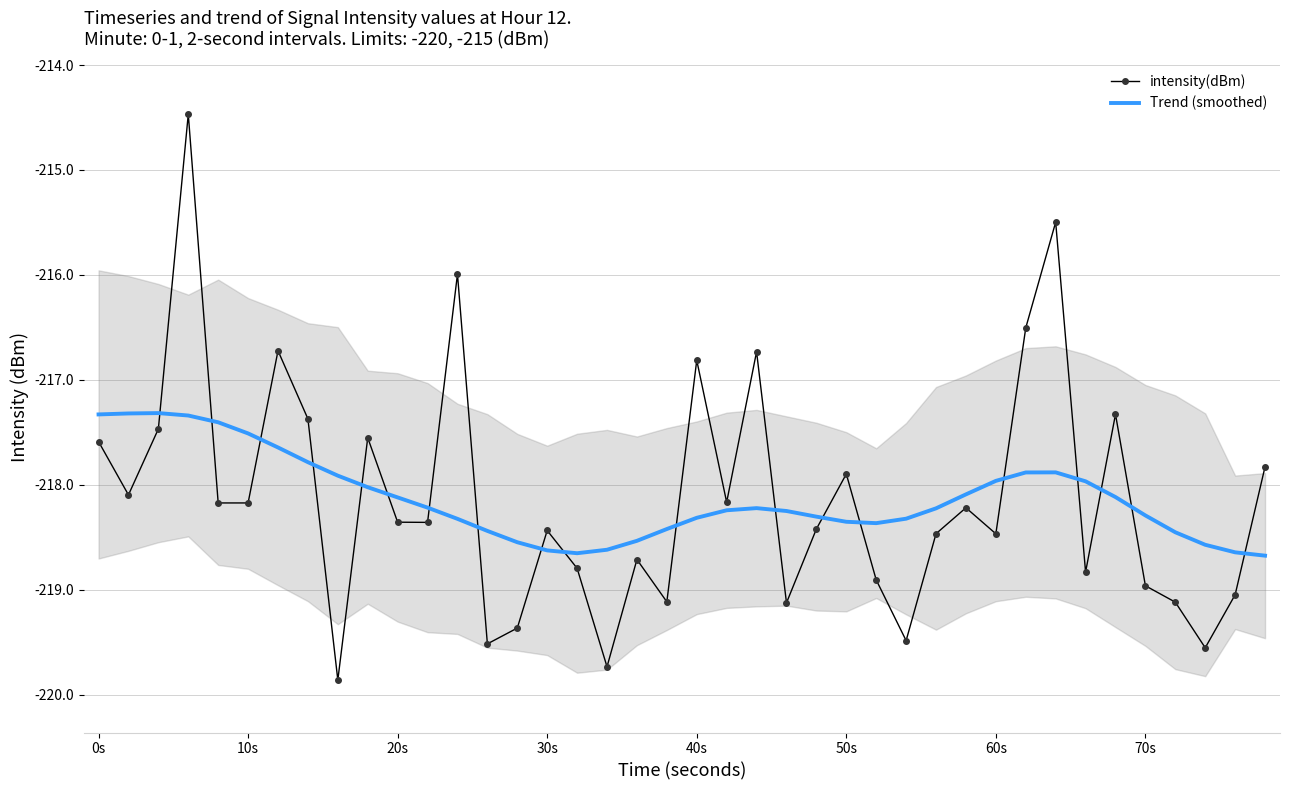

What is the lowest value of the intensity(dBm) series?

-219.9